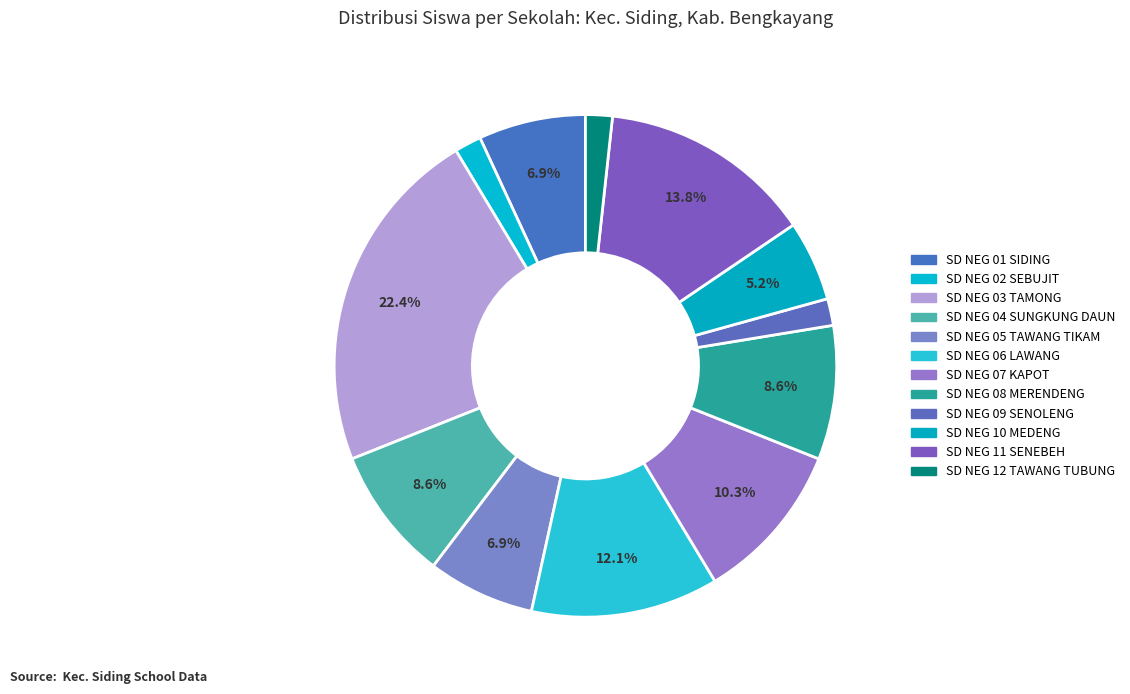

Which slice is the largest?

SD NEGERI 03 TAMONG